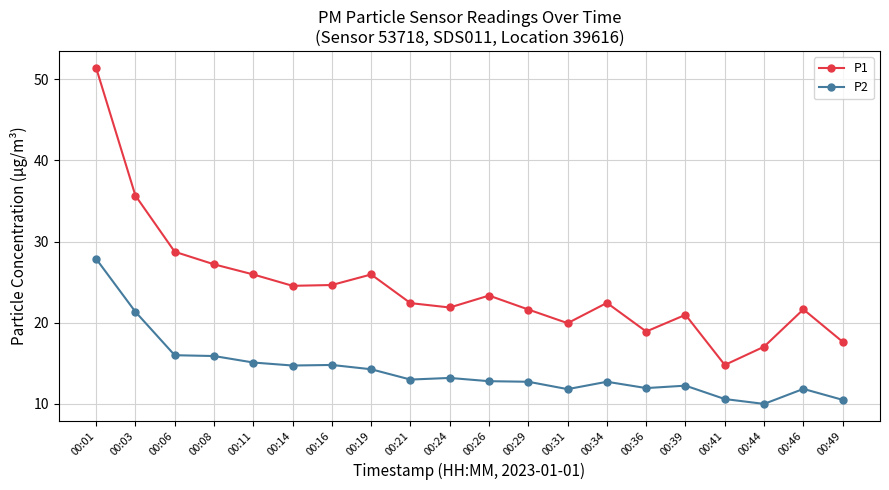

What is the spread (max minus min) of values at 00:31?

8.1